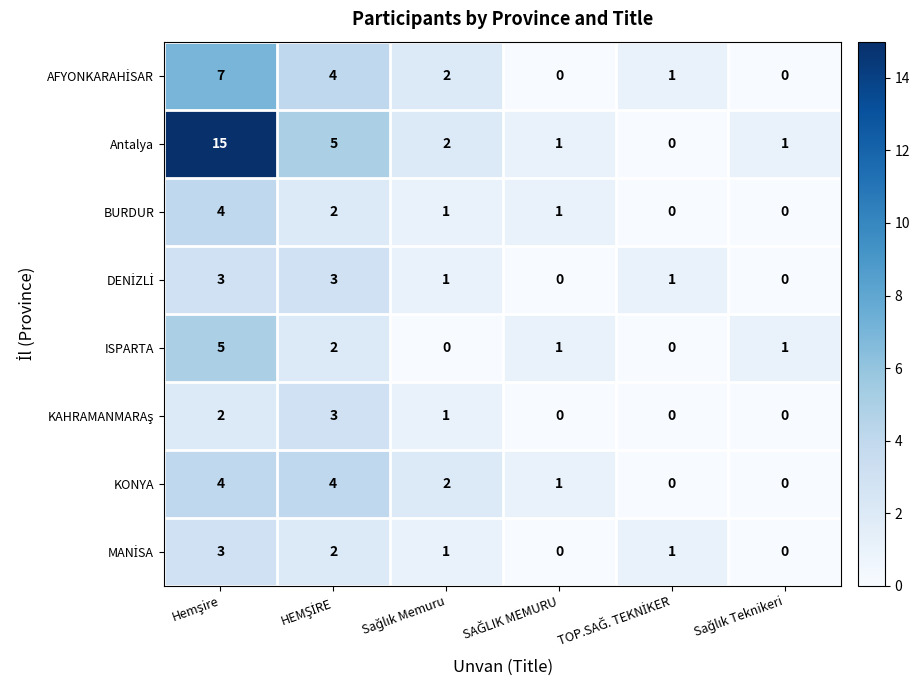

What is the maximum value shown in the chart?

15